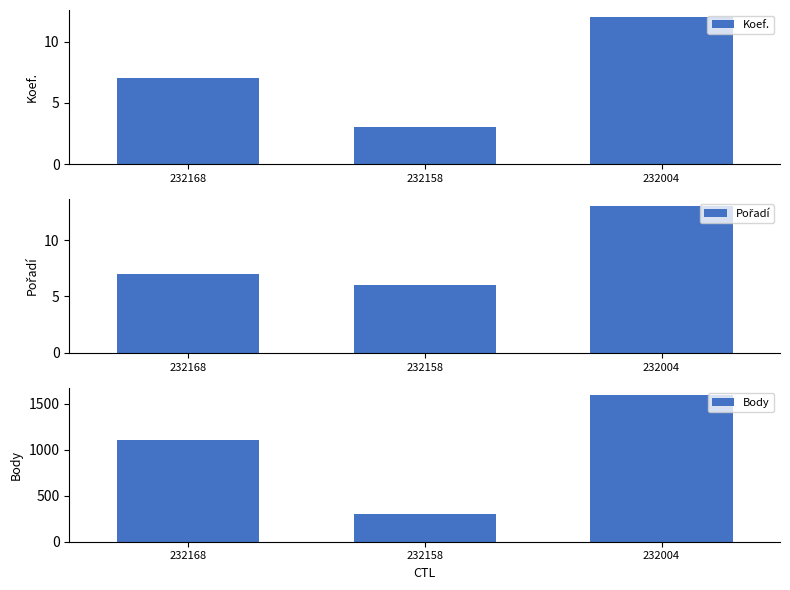

Reading left to right, transcribe all the data shown in this chart.

Koef.: 7	3	12
Pořadí: 7	6	13
Body: 1113	303	1598